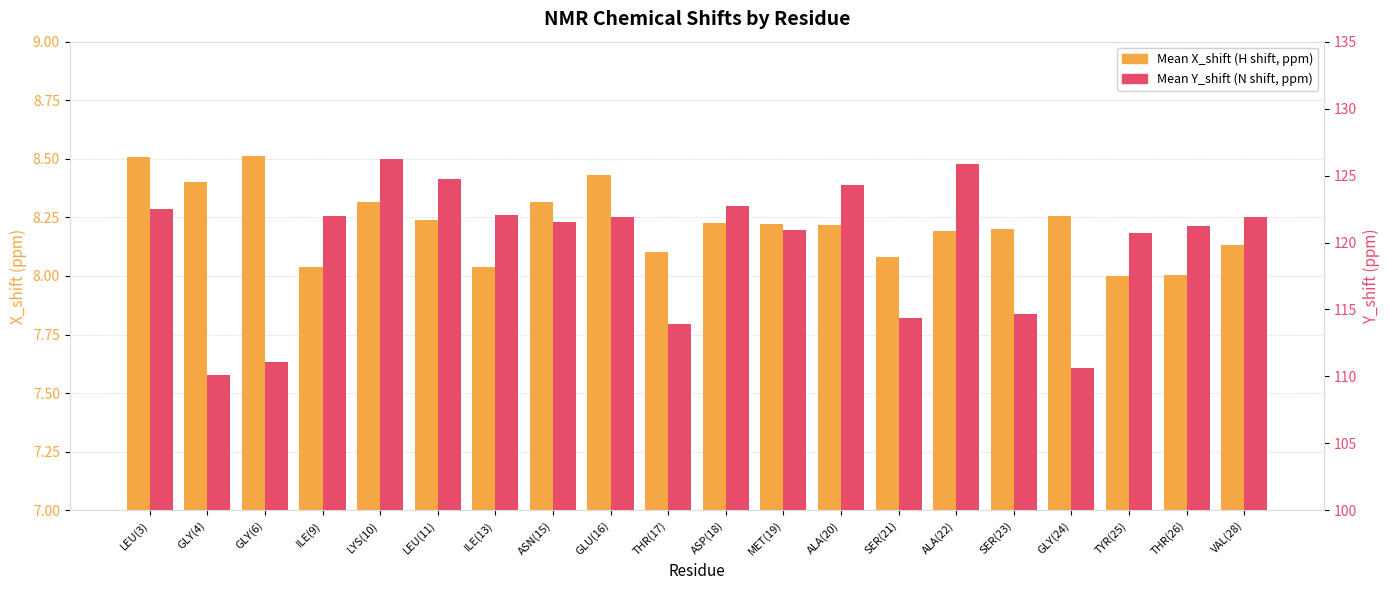

Read the Mean Y_shift value at ASP(18).

122.8